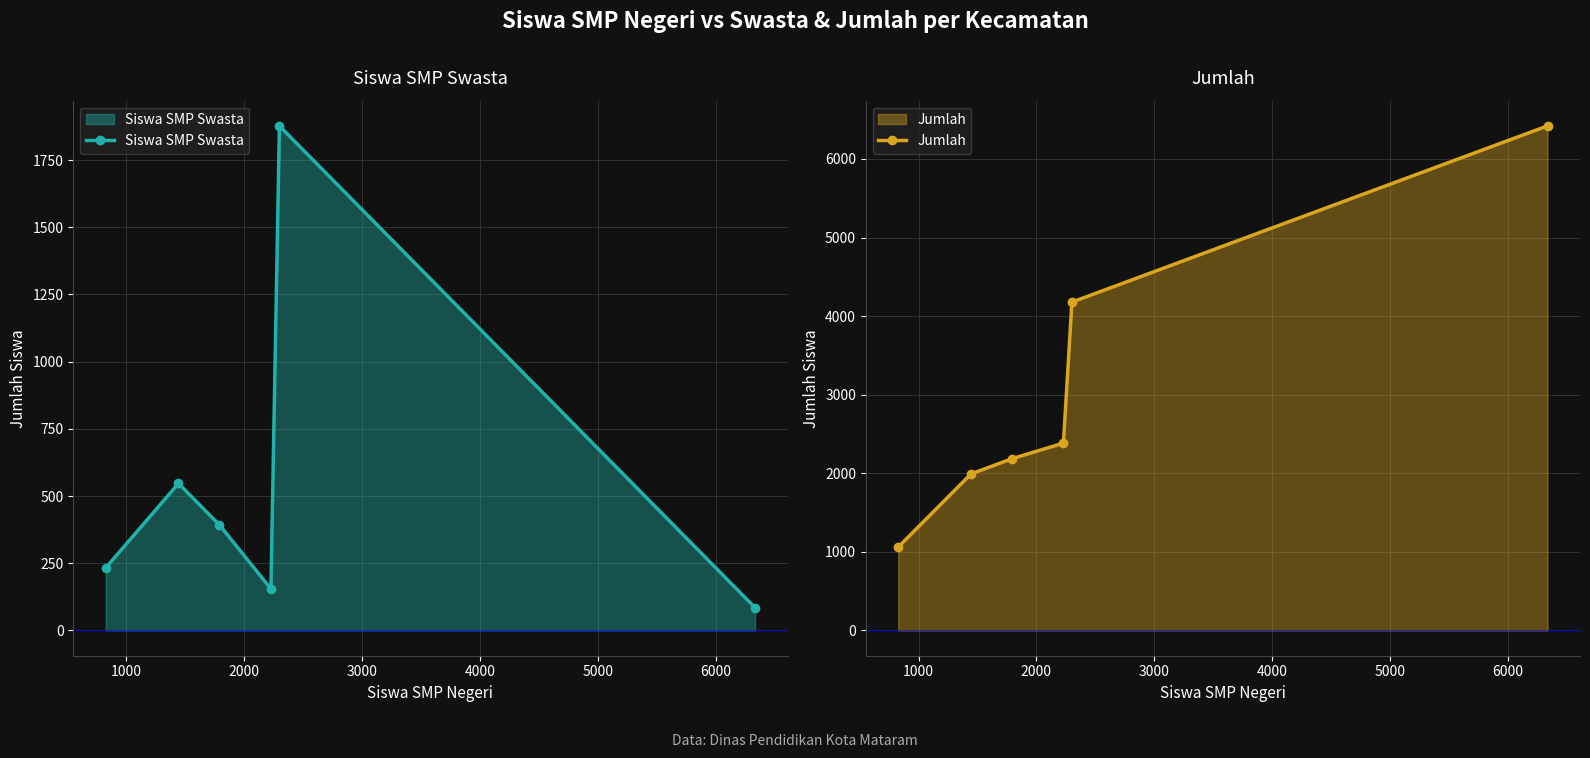

What is the greatest value displayed?

6420